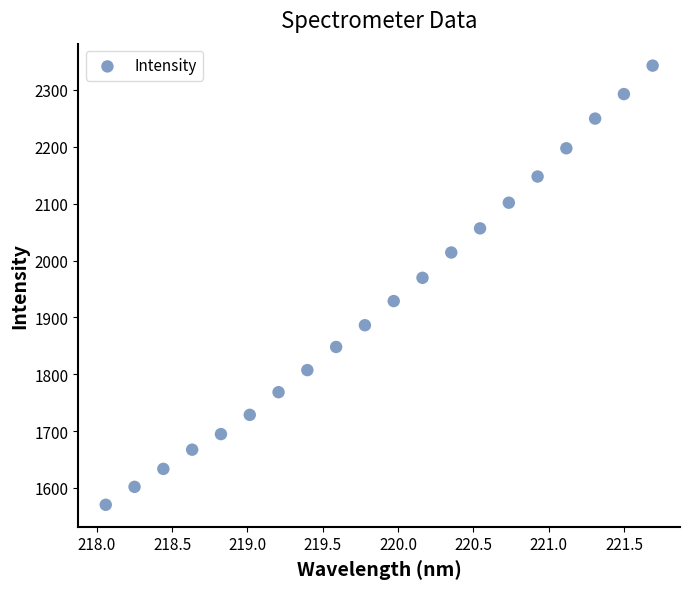

What Y value in the scatter plot is closest to 1956?

1969.7